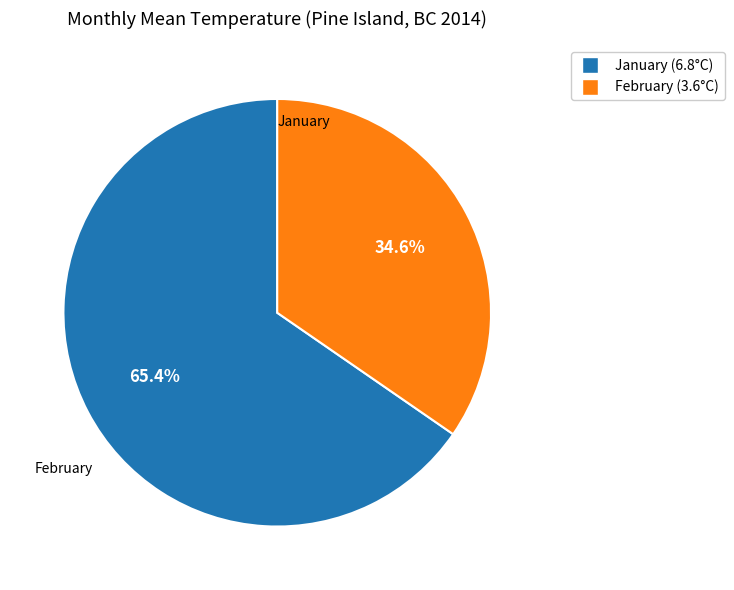

Is there a majority slice in this chart?

Yes